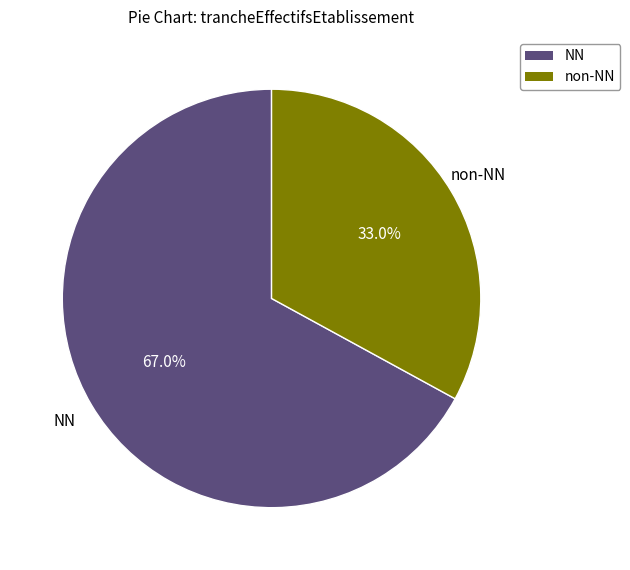

What is the smallest slice in the pie chart?

non-NN